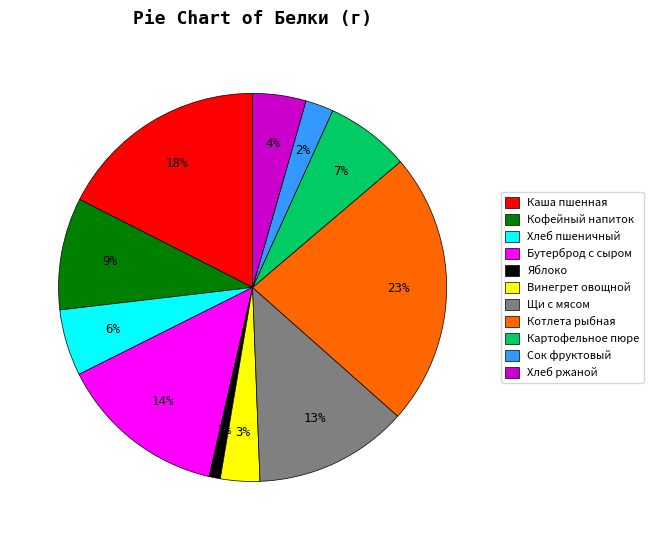

True or false: Хлеб ржаной accounts for 4% of the total.

True